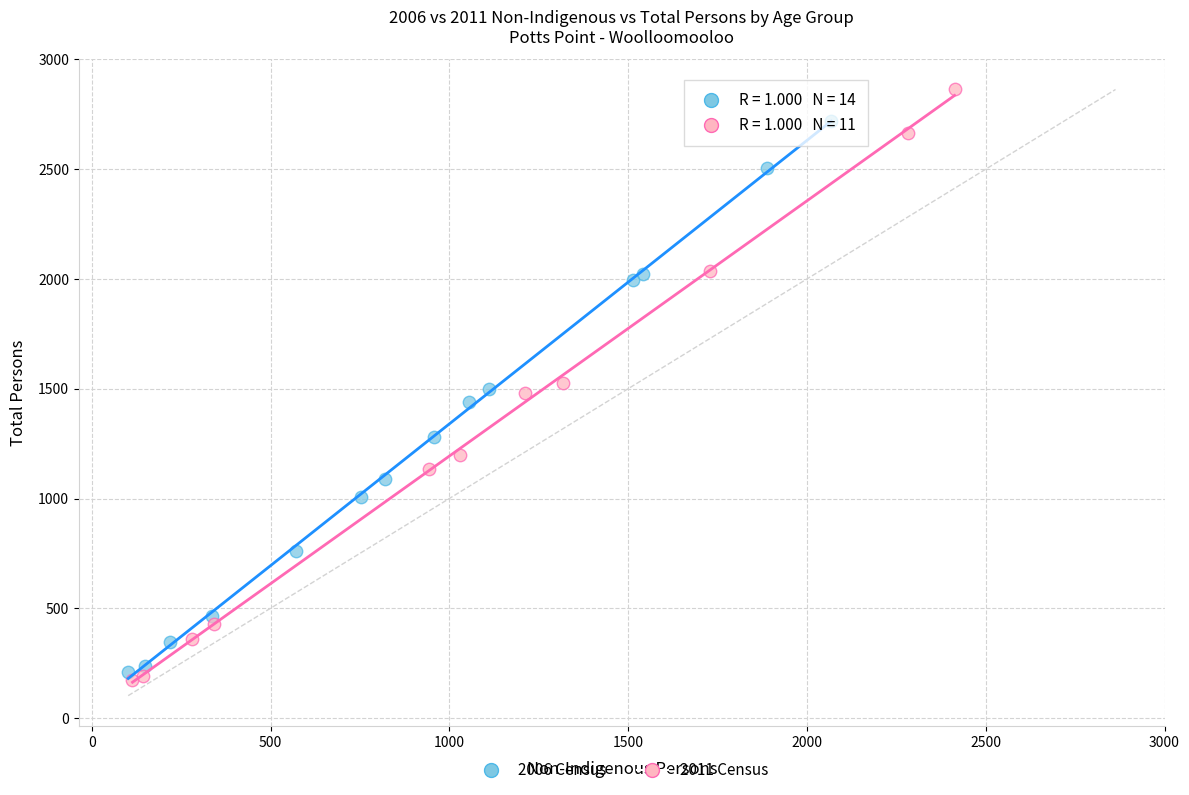

Which series contains the highest Y value?

2011 Census